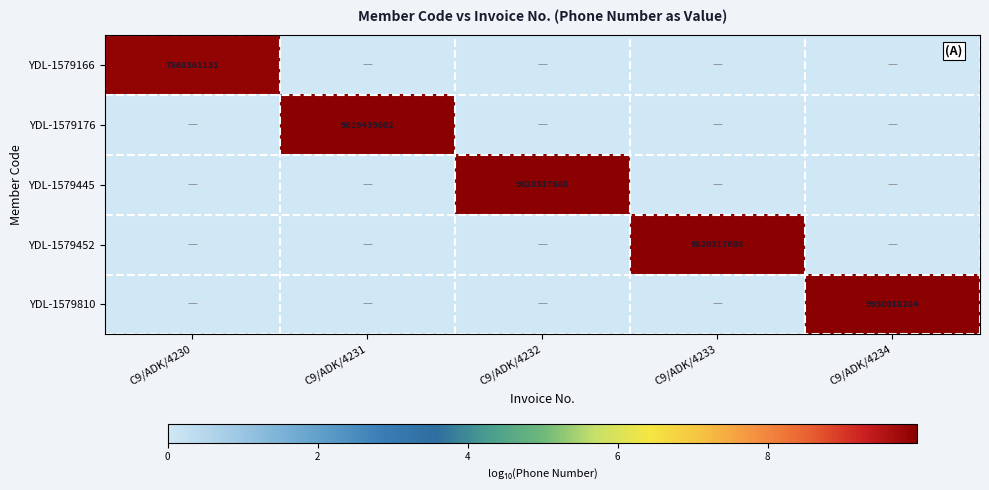

The value of YDL-1579176 at C9/ADK/4231 is 9619439602. True or false?

True